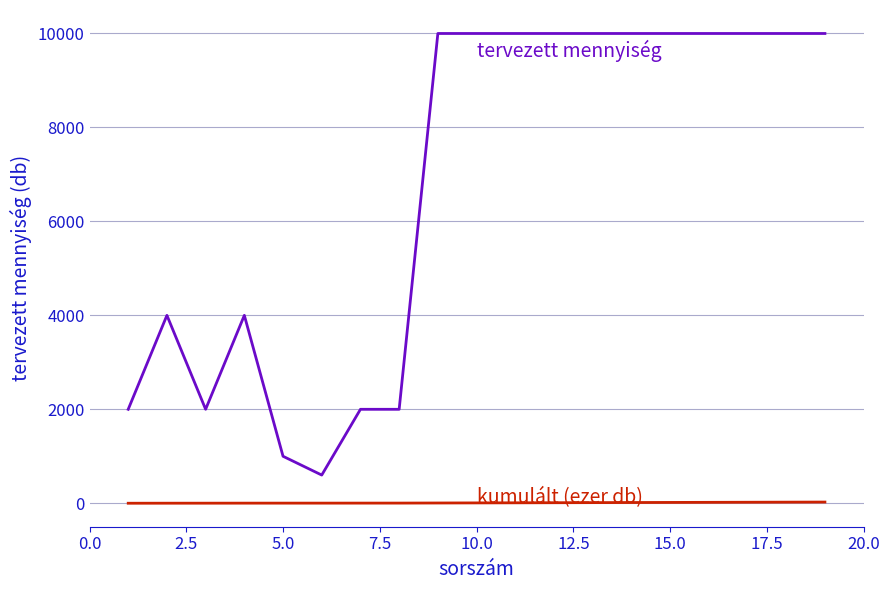

What is the maximum value shown in the chart?

10000.0